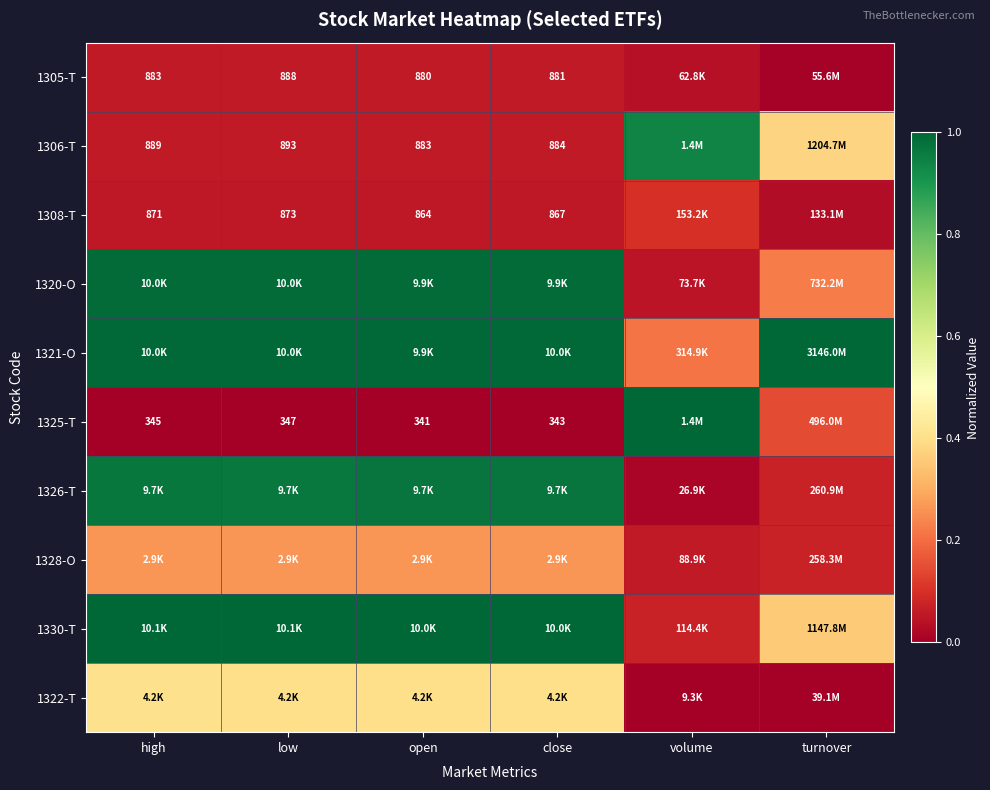

Is the value of 1306-T at high greater than the value of 1305-T at close?

Yes